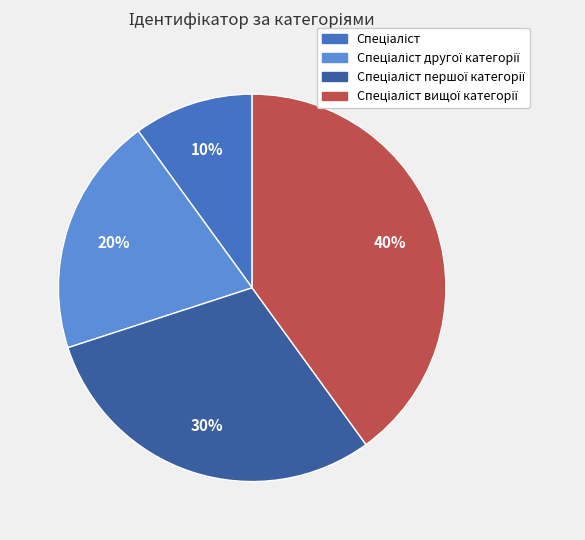

Is there a majority slice in this chart?

No